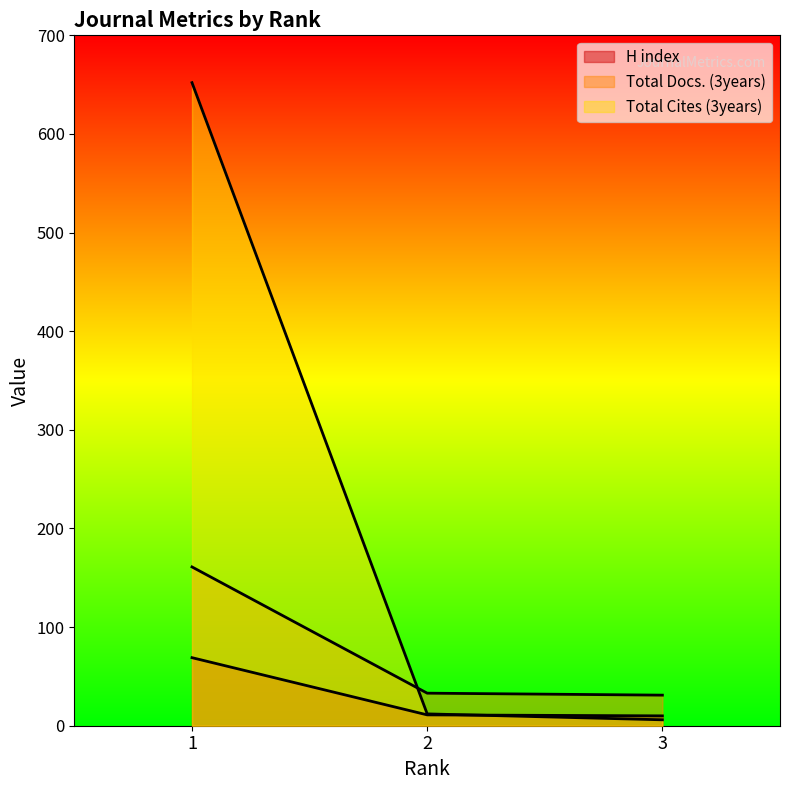

How many values in the Total Cites (3years) series exceed 12?

1